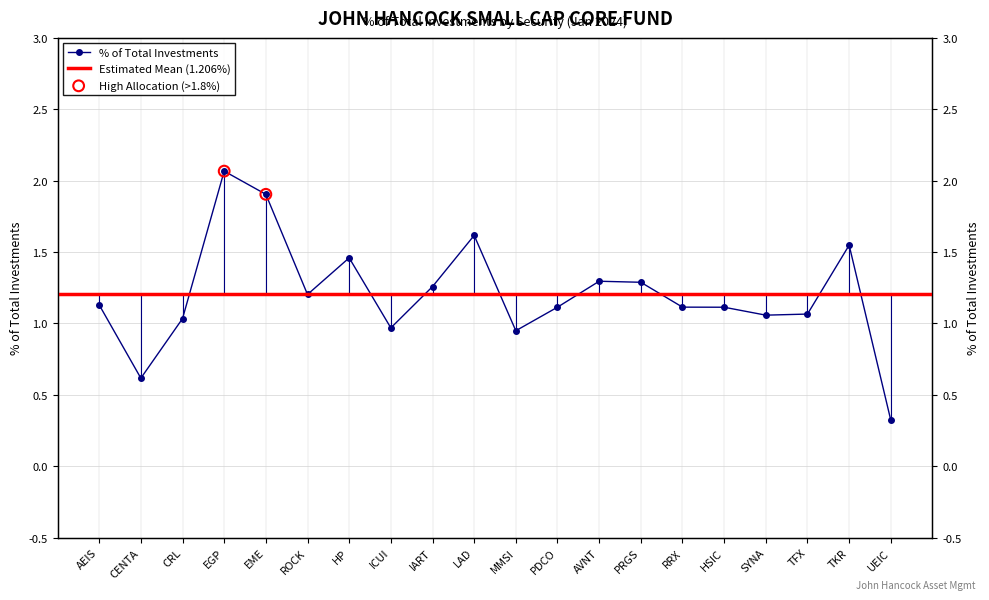

What is the change in value from CENTA to HP?

+0.8